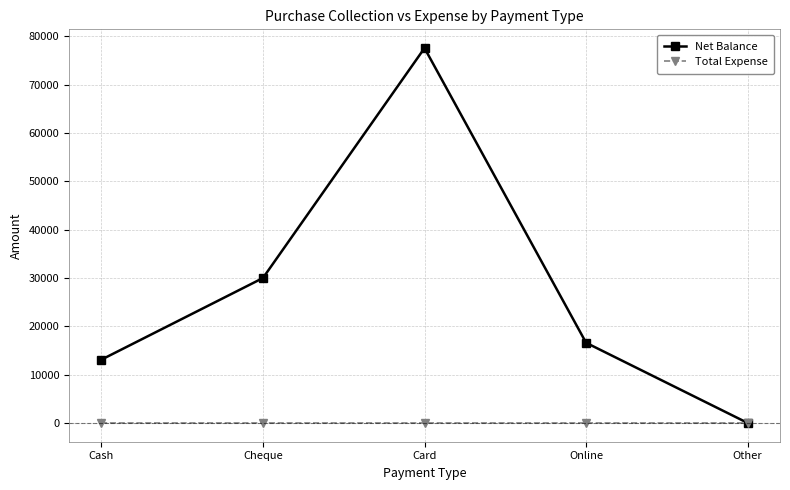

What are all the series names shown in the legend?

Net Balance, Total Expense